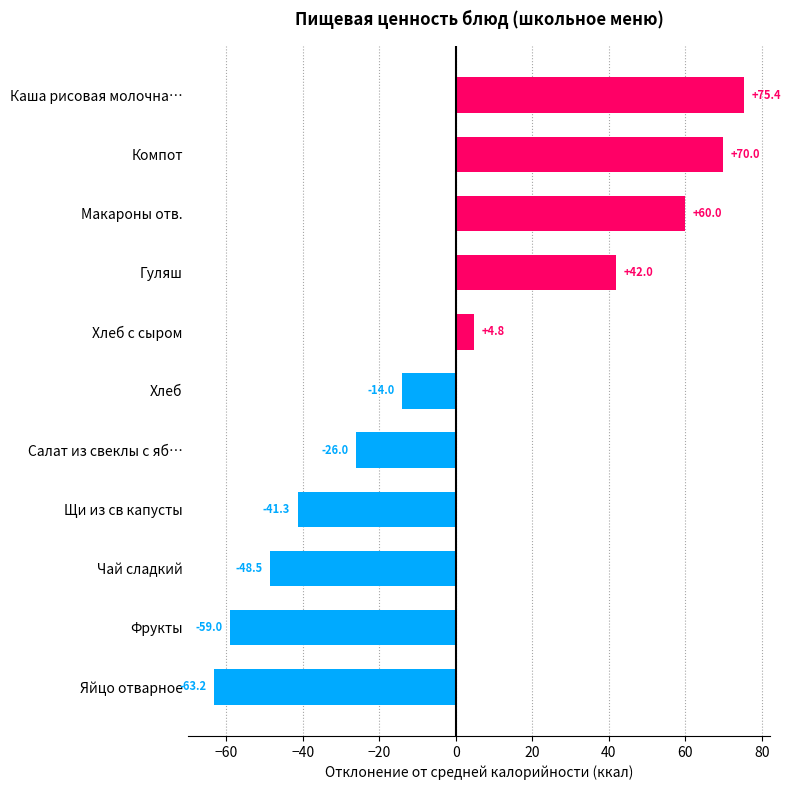

What is the difference between the second highest and minimum values?

133.2